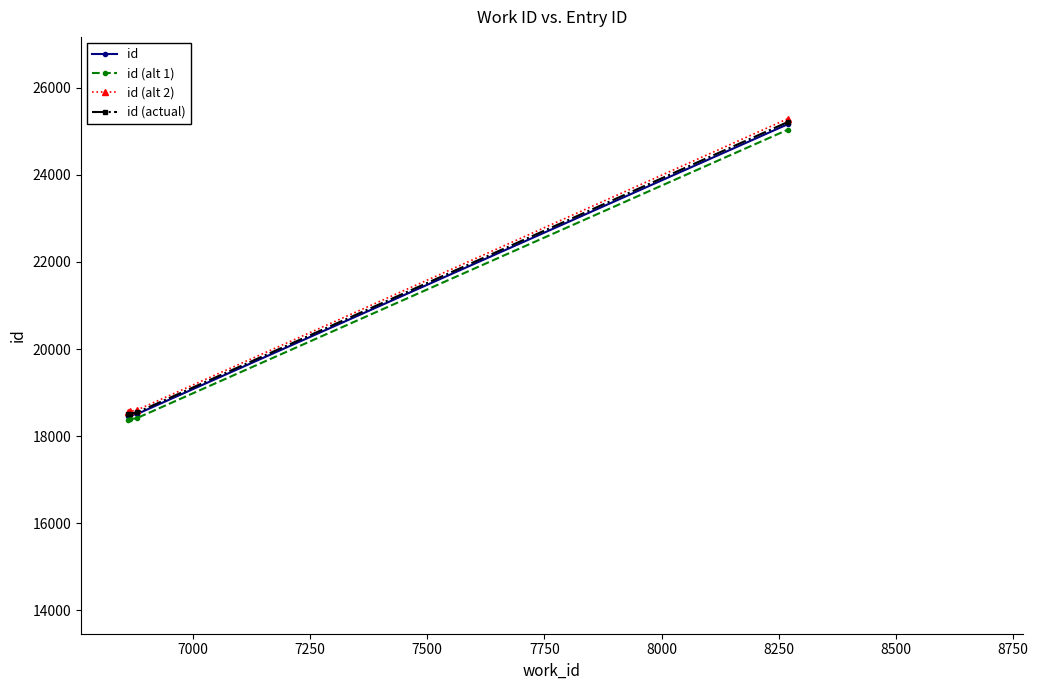

What is the greatest value displayed?

25290.8